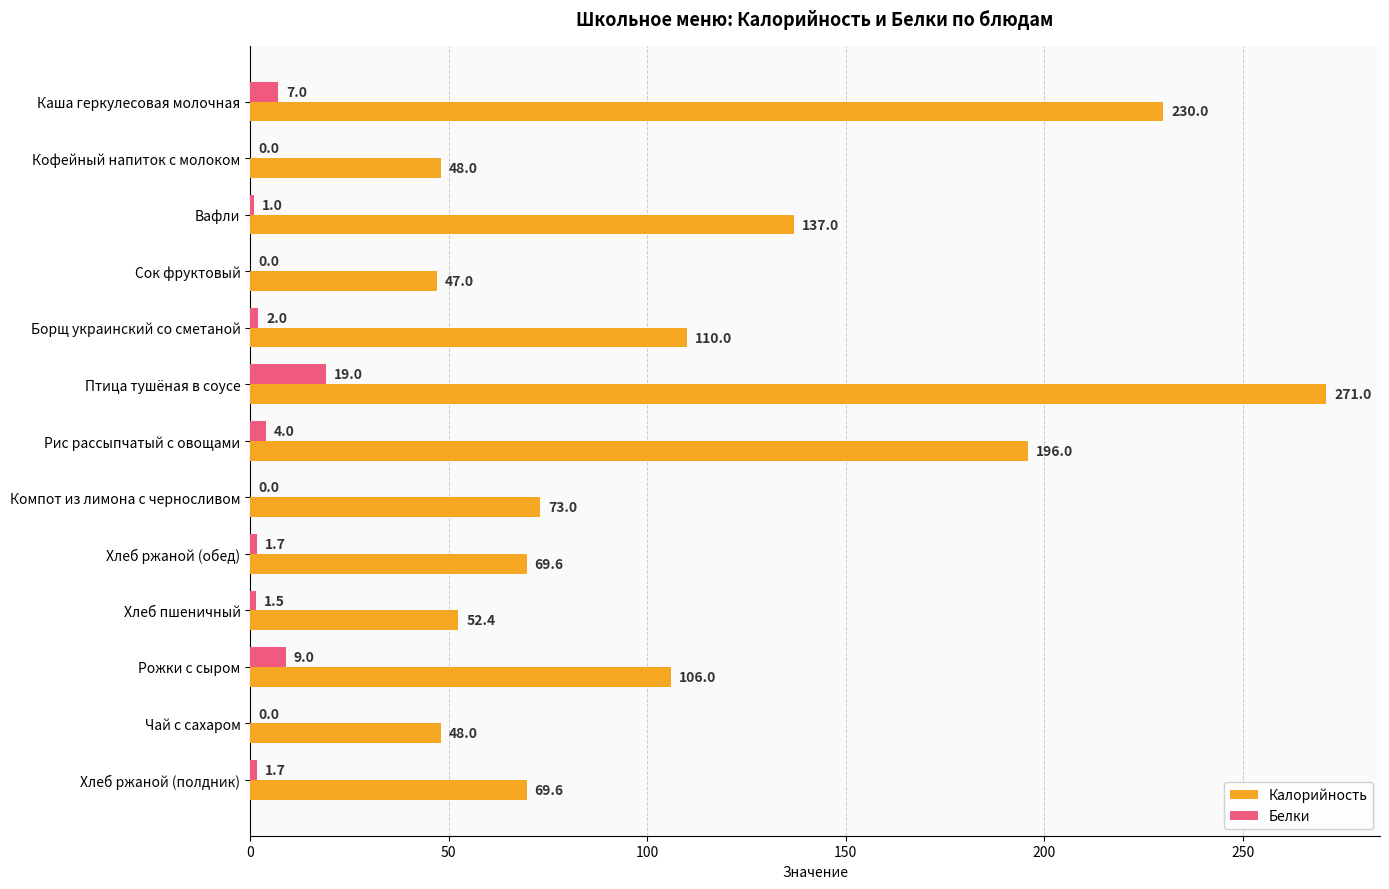

Is it true that Калорийность equals 73.0 at Компот из лимона с черносливом?

True